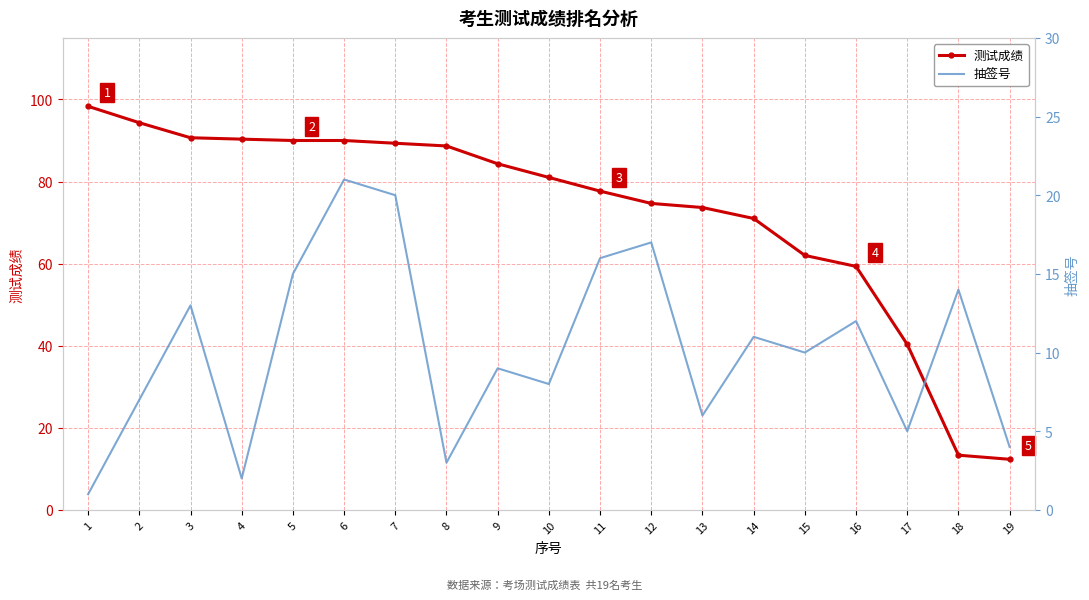

What are all the series names shown in the legend?

测试成绩, 抽签号